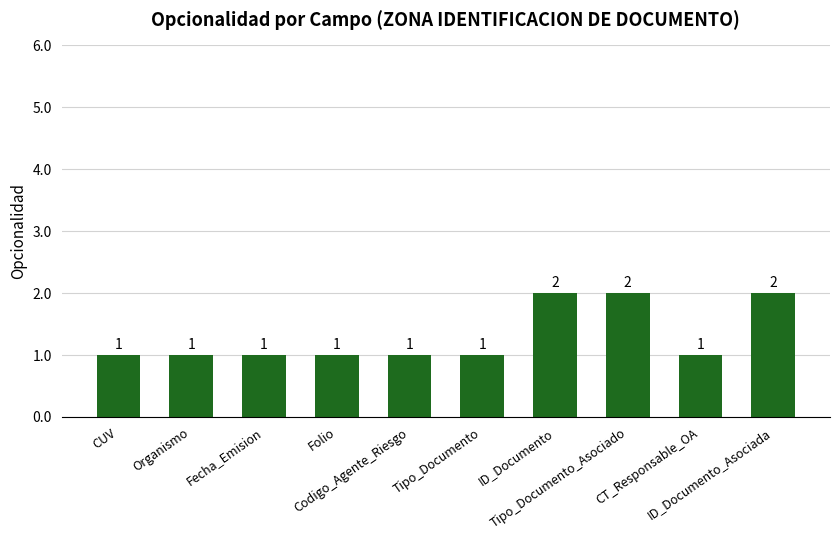

What is the difference between the second highest and minimum values?

1